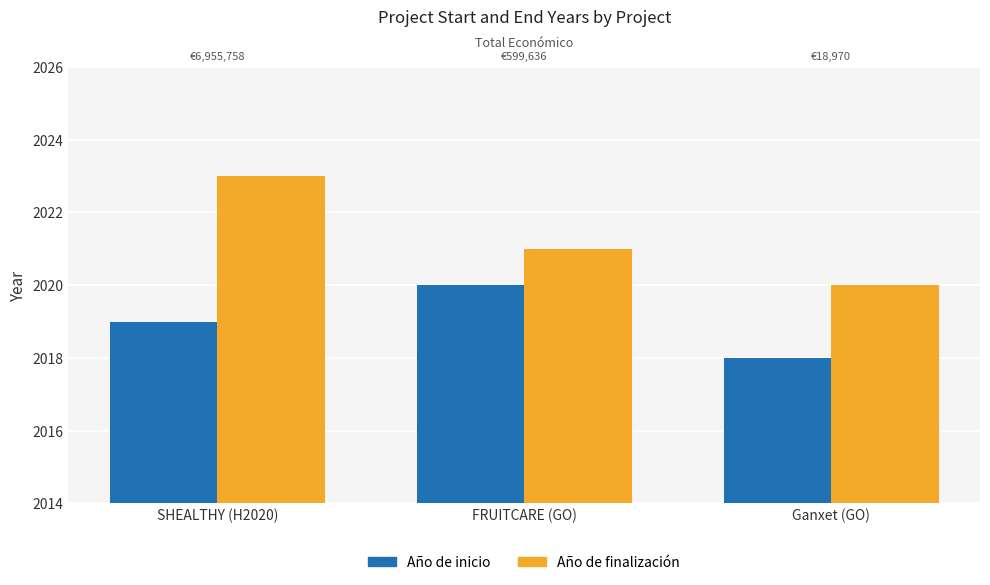

Is it true that Año de finalización equals 2021 at FRUITCARE (GO)?

True